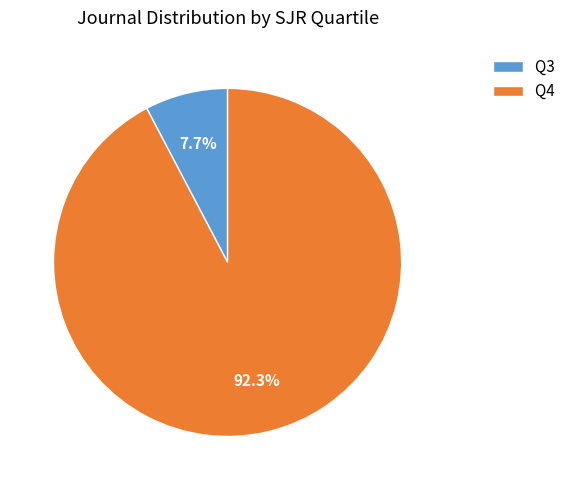

Count the number of slices in the pie.

2